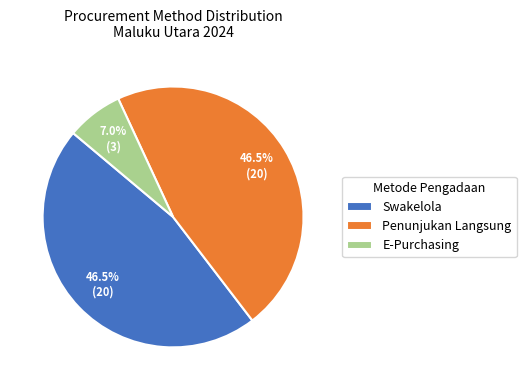

Combined, what portion of the pie is E-Purchasing and Penunjukan Langsung?

53.5%